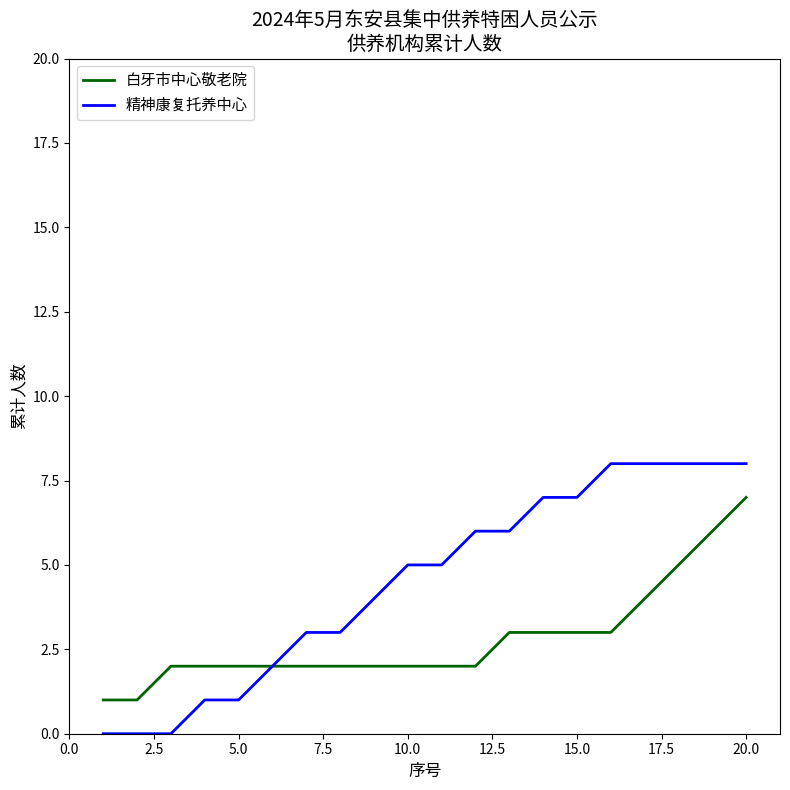

What is the average value of the 白牙市中心敬老院 series?

3